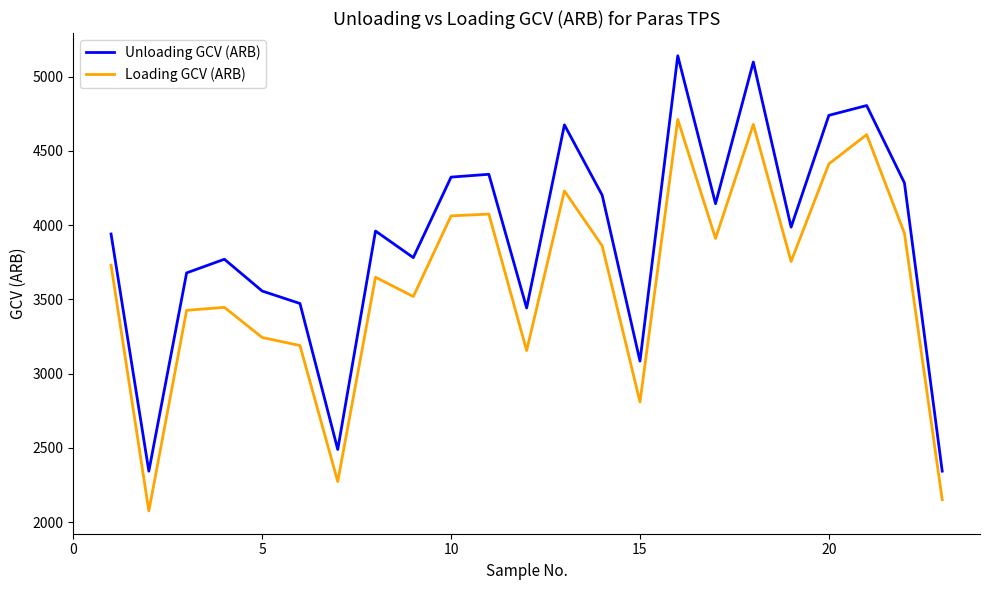

List the series in order of their overall mean, lowest first.

Loading GCV (ARB), Unloading GCV (ARB)